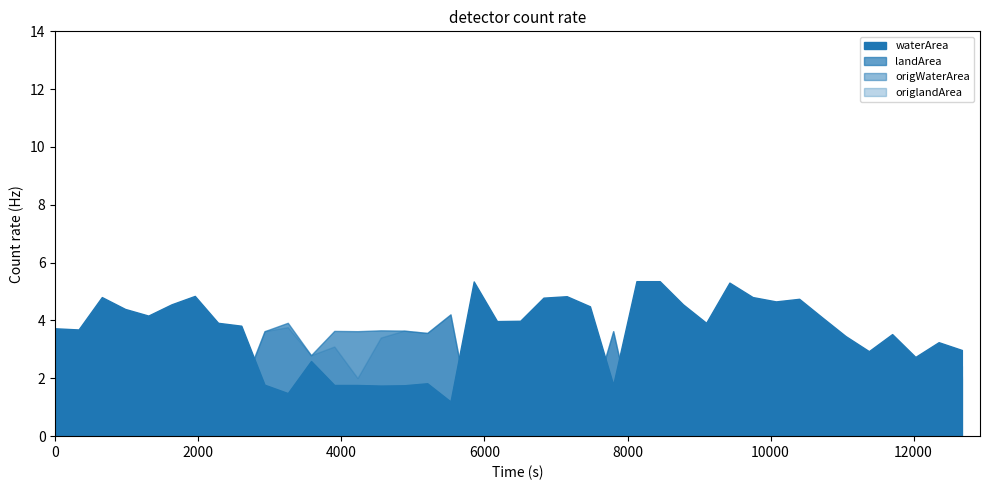

How many interior local peaks does the waterArea series have?

10